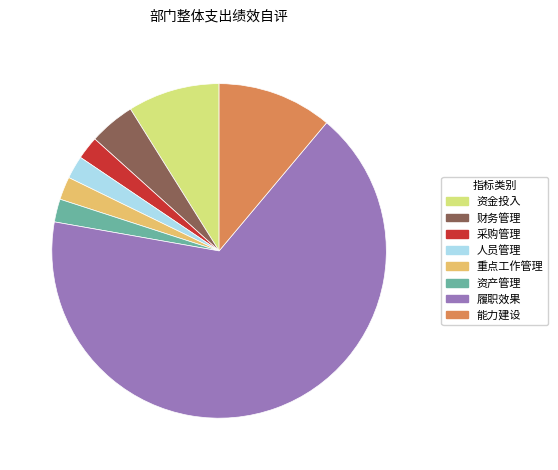

True or false: 重点工作管理 accounts for 2% of the total.

True